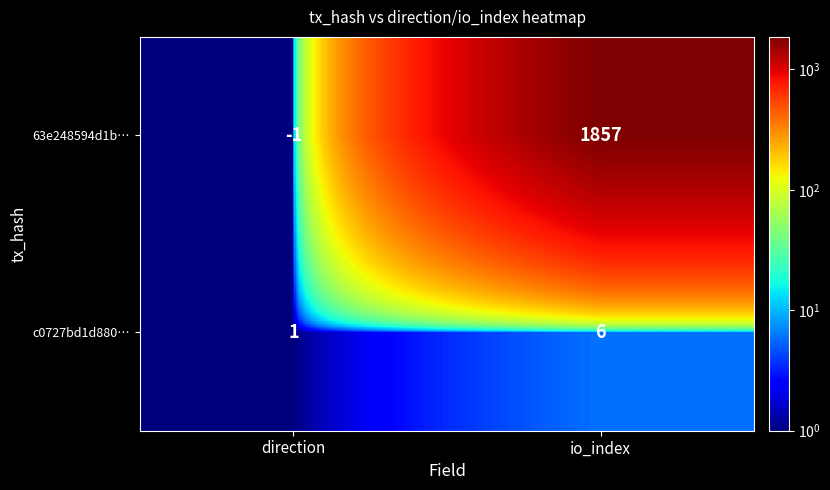

Reading left to right, list all the values displayed in this chart.

63e248594d1b…: direction=-1	io_index=1857
c0727bd1d880…: direction=1	io_index=6